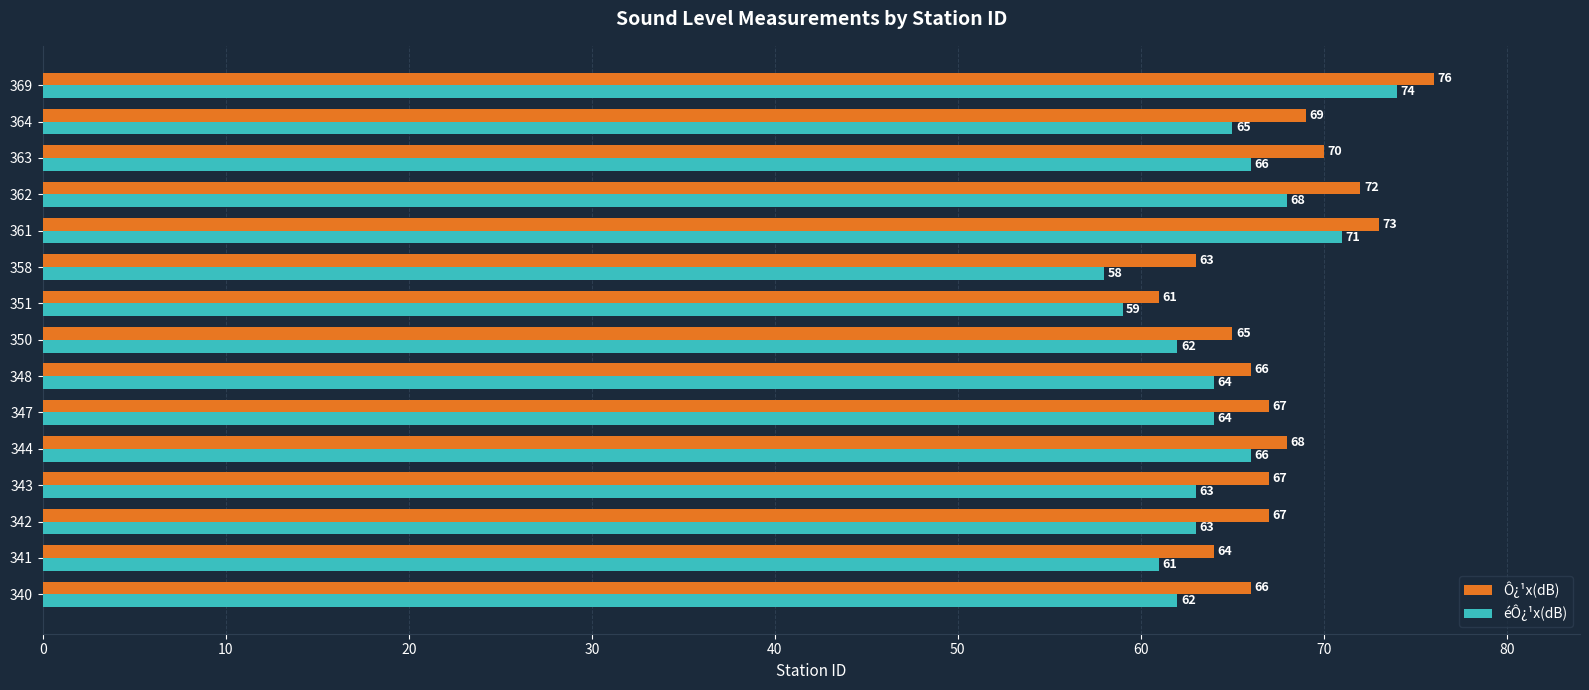

The éÔ¿¹x(dB) series shows 33 at 351. True or false?

False